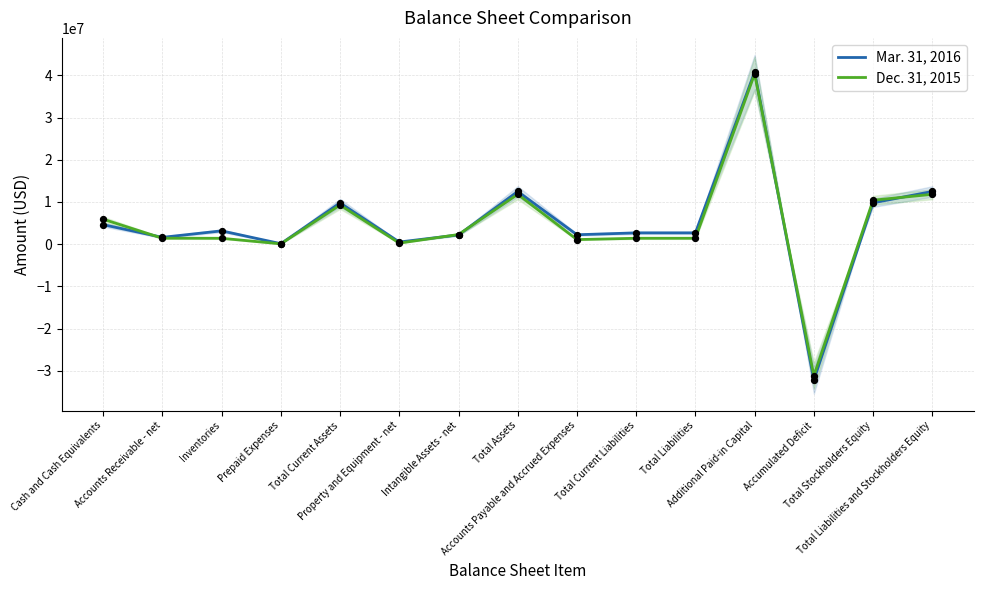

What is the total value across all series at Total Stockholders Equity?

20234326